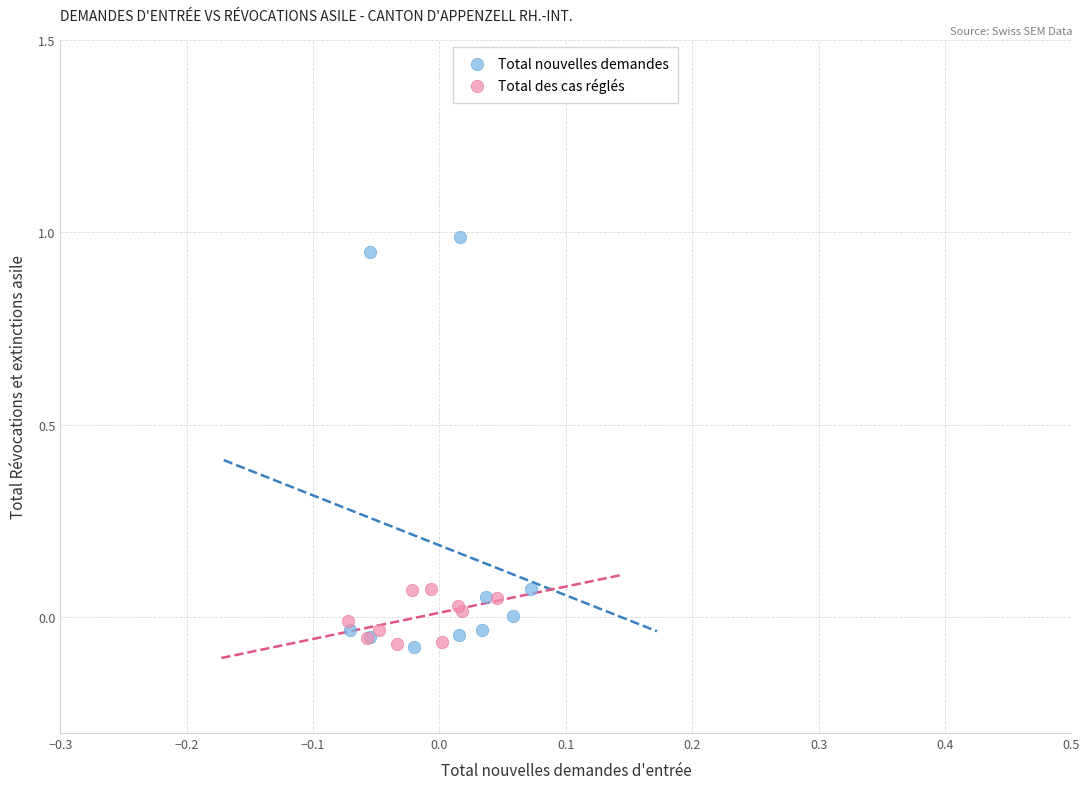

Which series has the largest Y range (max minus min)?

Total nouvelles demandes